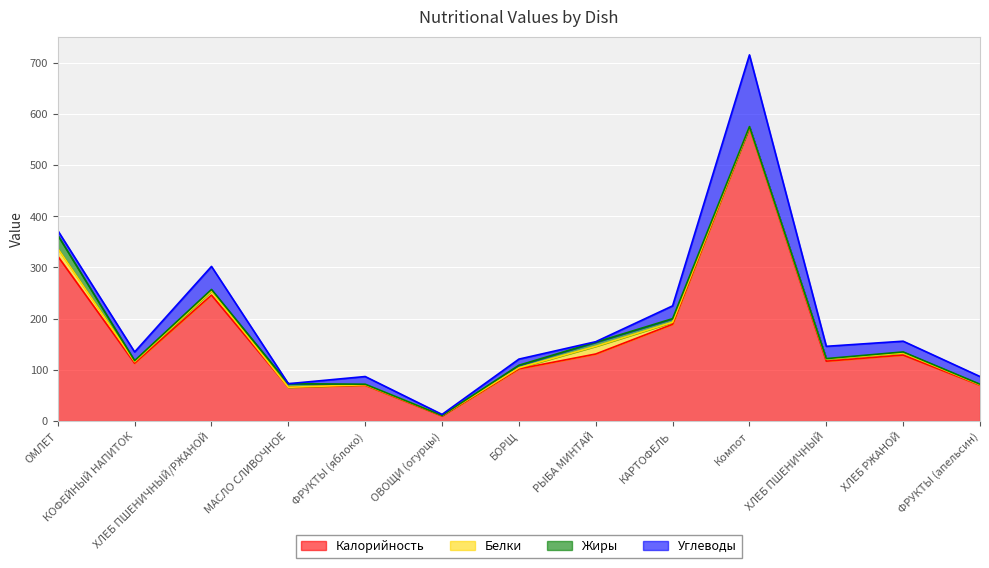

Which category has the highest value in the Углеводы series?

Компот